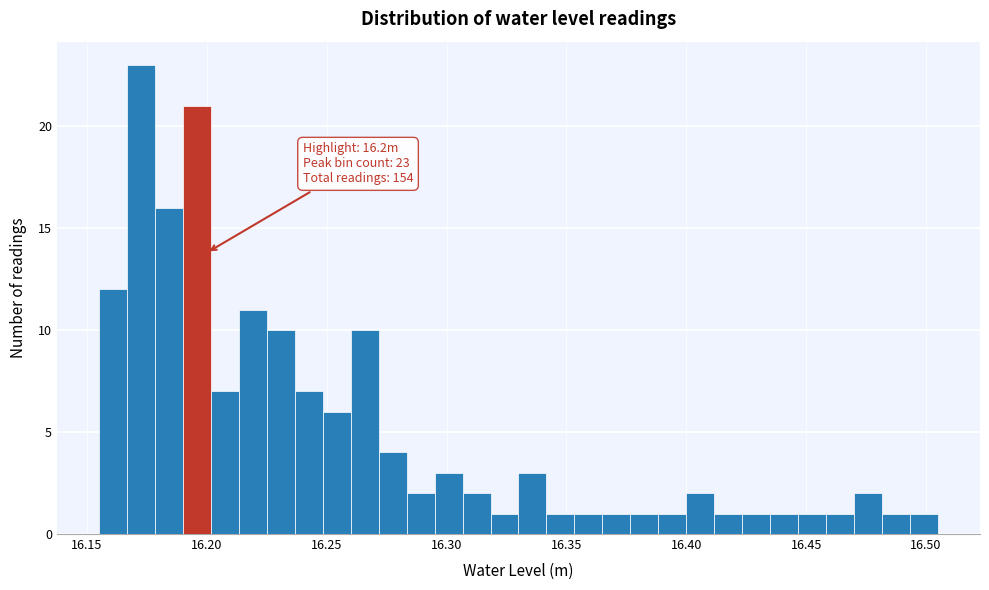

Around what value on the x-axis is the tallest bar? Give the approximate position of its centre, as read against the axis.

16.175